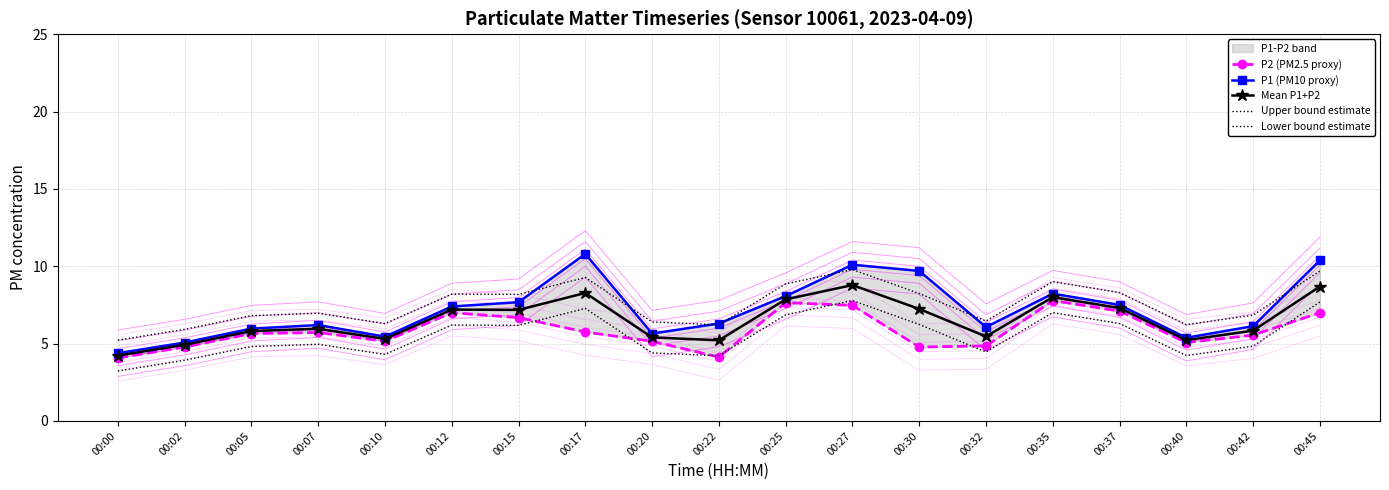

List the series in order of their overall mean, lowest first.

Lower bound estimate, P2 (PM2.5 proxy), Mean P1+P2, P1 (PM10 proxy), Upper bound estimate